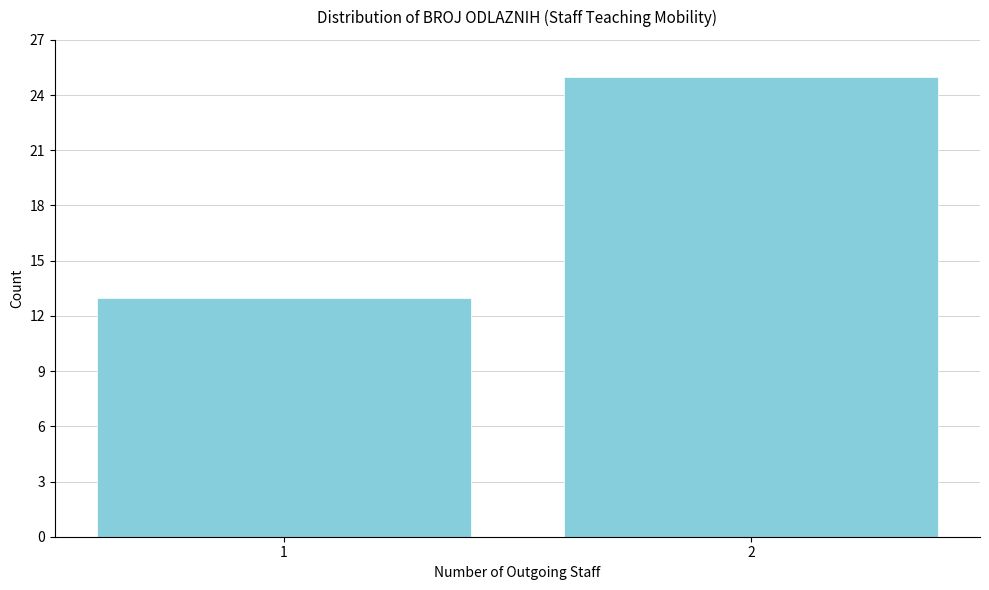

Reading left to right, list all the values displayed in this chart.

1=13	2=25